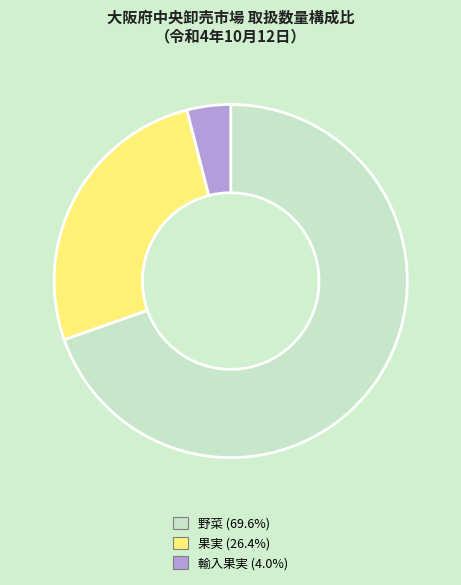

Is 野菜 (69.6%) the majority of the pie?

Yes